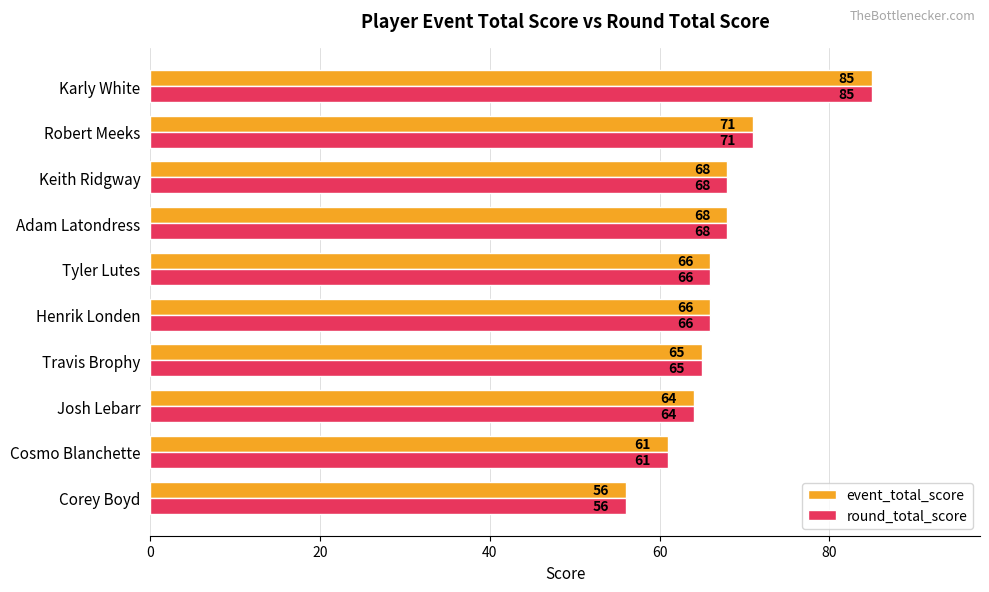

The event_total_score series shows 85 at Karly White. True or false?

True